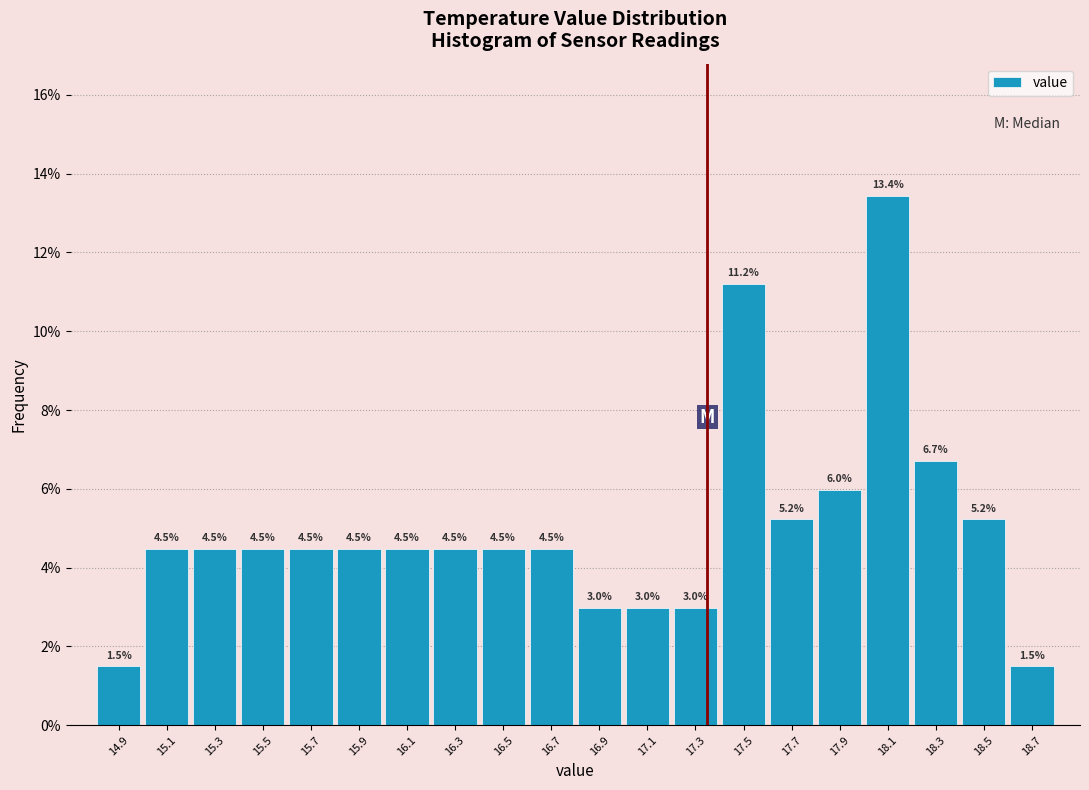

Reading left to right, extract all data points from this chart.

1.5	4.5	4.5	4.5	4.5	4.5	4.5	4.5	4.5	4.5	3.0	3.0	3.0	11.2	5.2	6.0	13.4	6.7	5.2	1.5